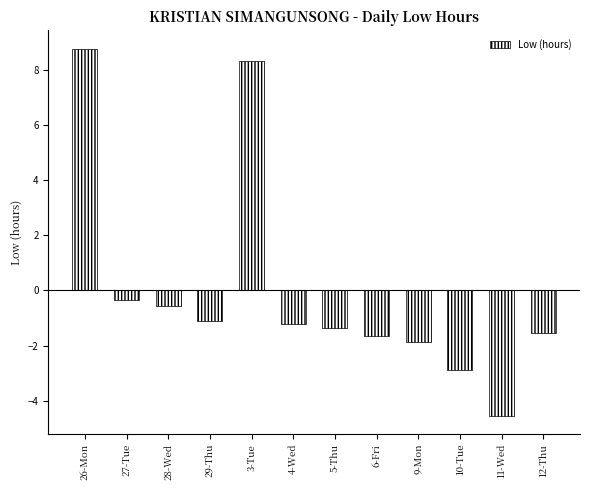

How many values are below zero?

10